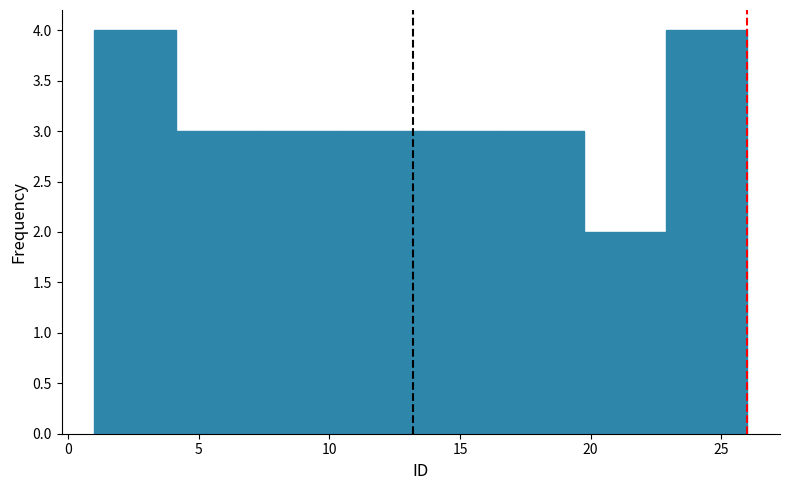

Reading left to right, list every bar in this chart as the range it spans on the x-axis followed by its height. Neither the bar edges nor the heights are printed on the chart, so give them approximately, as read against the axes.

1.0 to 4.0: 4
4.0 to 7.5: 3
7.5 to 10.5: 3
10.5 to 13.5: 3
13.5 to 16.5: 3
16.5 to 20.0: 3
20.0 to 23.0: 2
23.0 to 26.0: 4